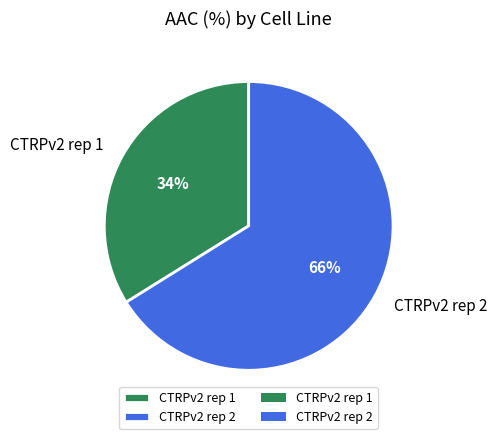

Is it true that CTRPv2 rep 2 is 66% of the pie?

True